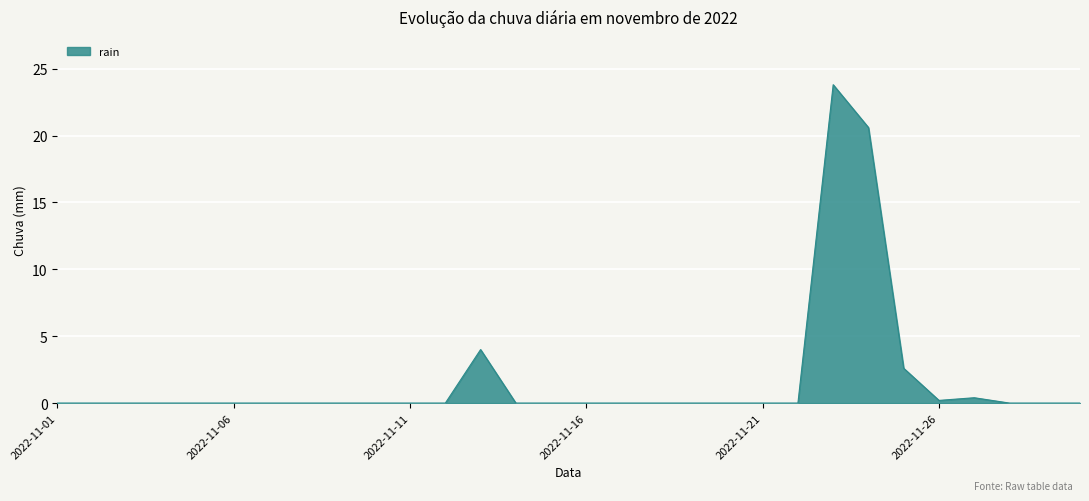

What is the greatest value displayed?

23.8